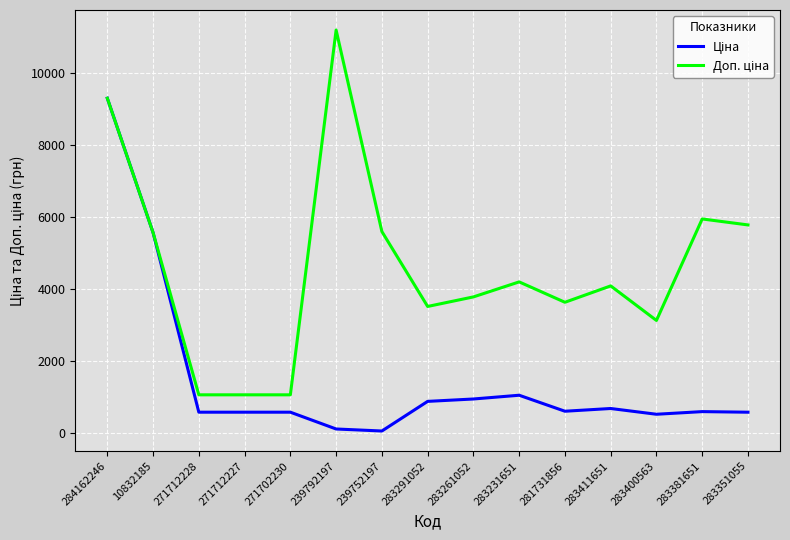

At which category does the chart reach its peak across all series?

239792197